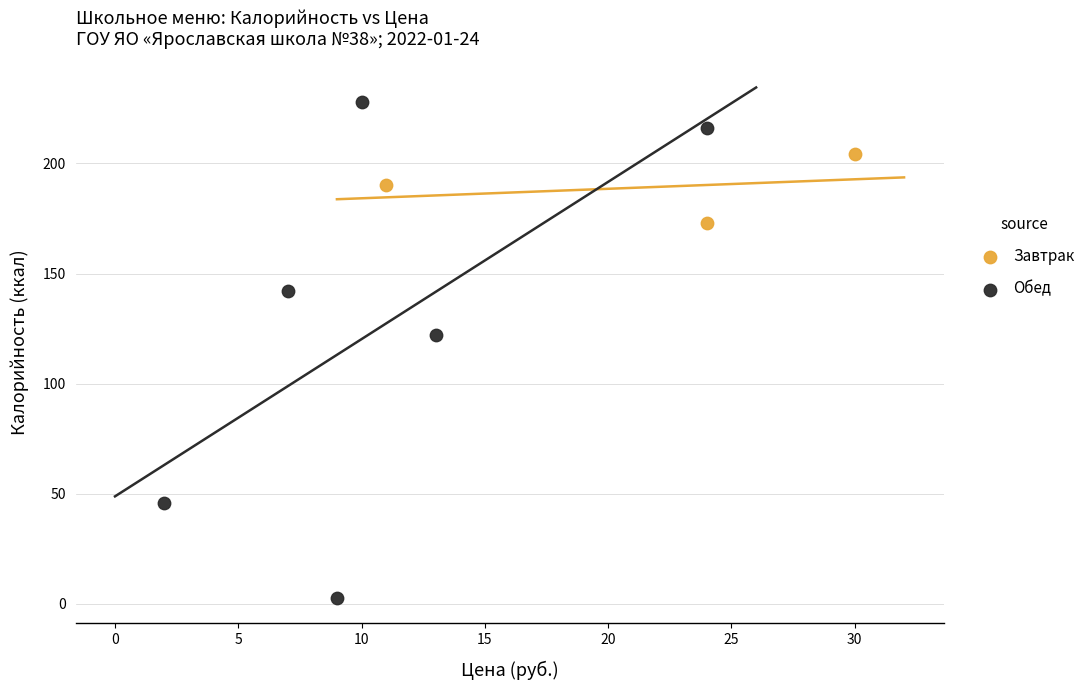

Which series reaches the minimum Y coordinate?

Обед